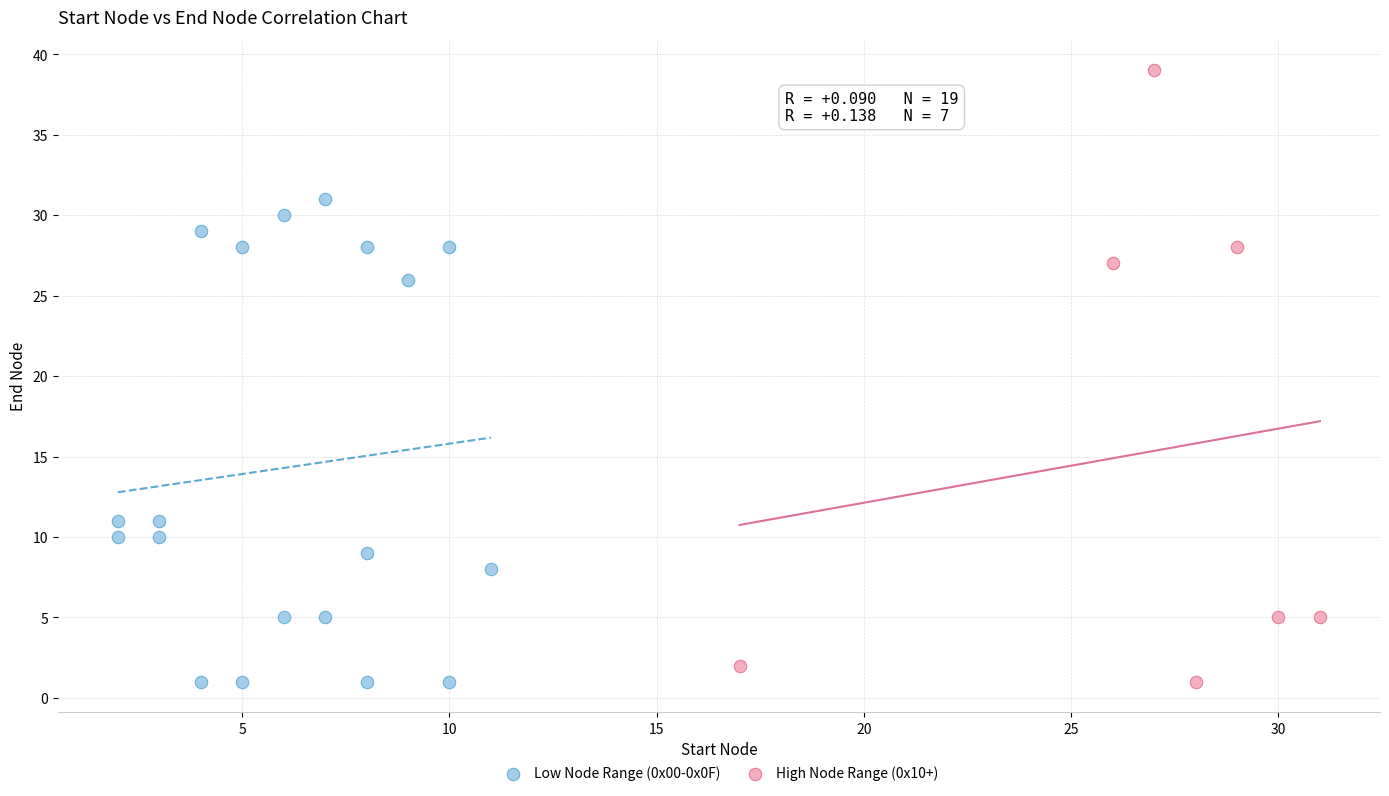

Which series has the widest spread of Y values?

High Node Range (0x10+)